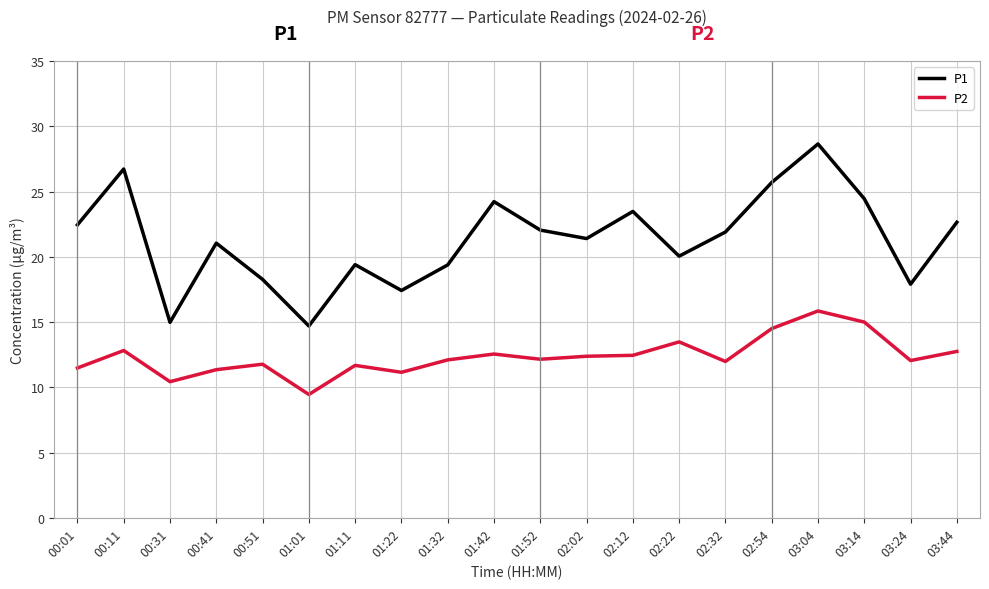

What is the difference between the P2 values at 03:44 and 00:51?

1.0